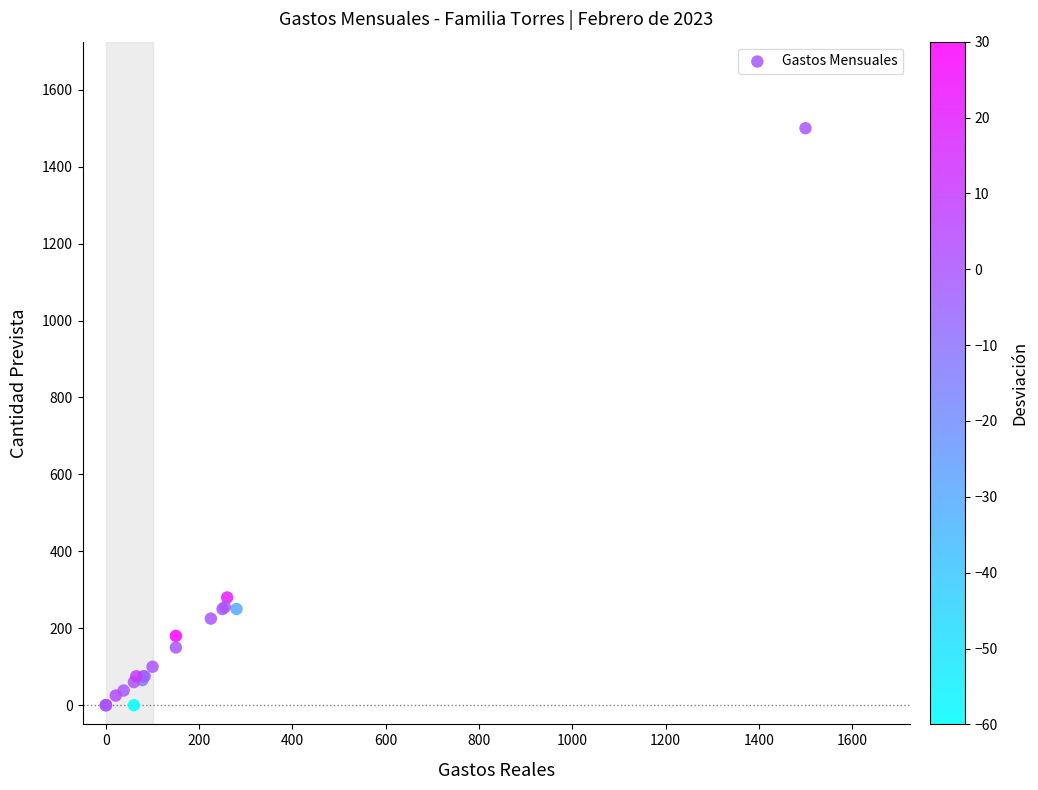

What Y value in the scatter plot is closest to 750?

280